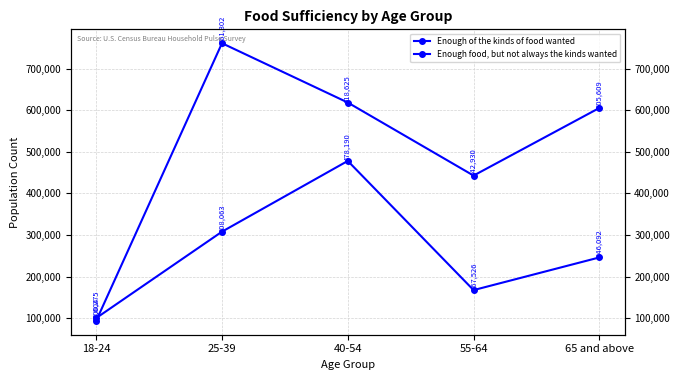

Which series has the widest spread of values?

Enough of the kinds of food wanted